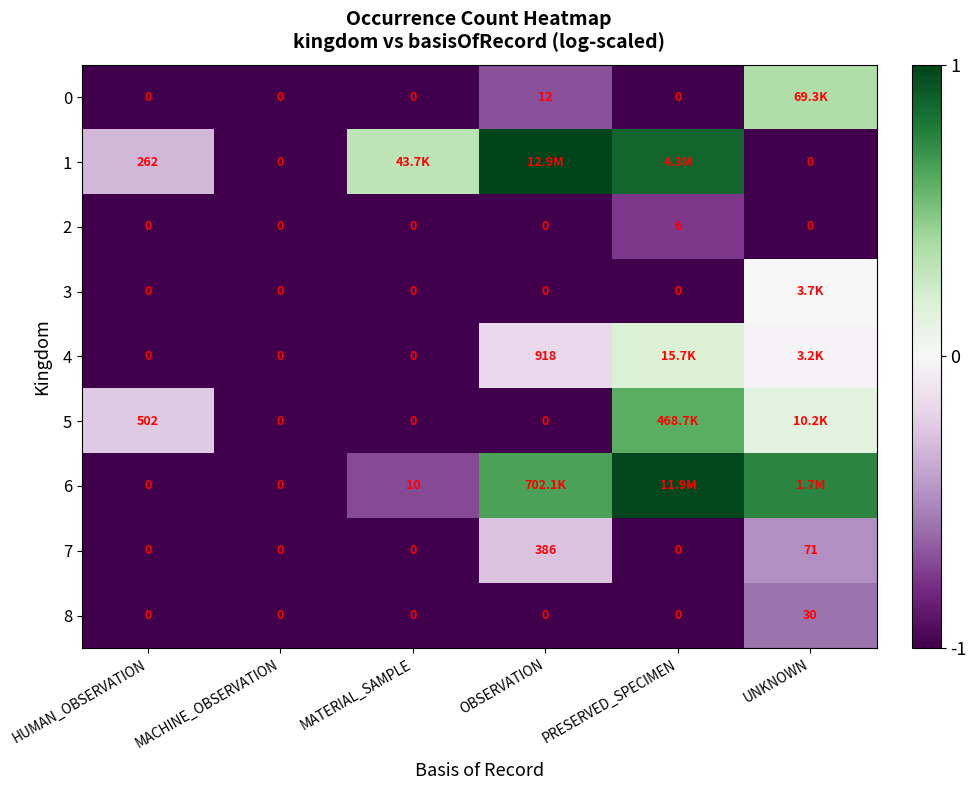

At which category does the chart reach its peak across all series?

OBSERVATION